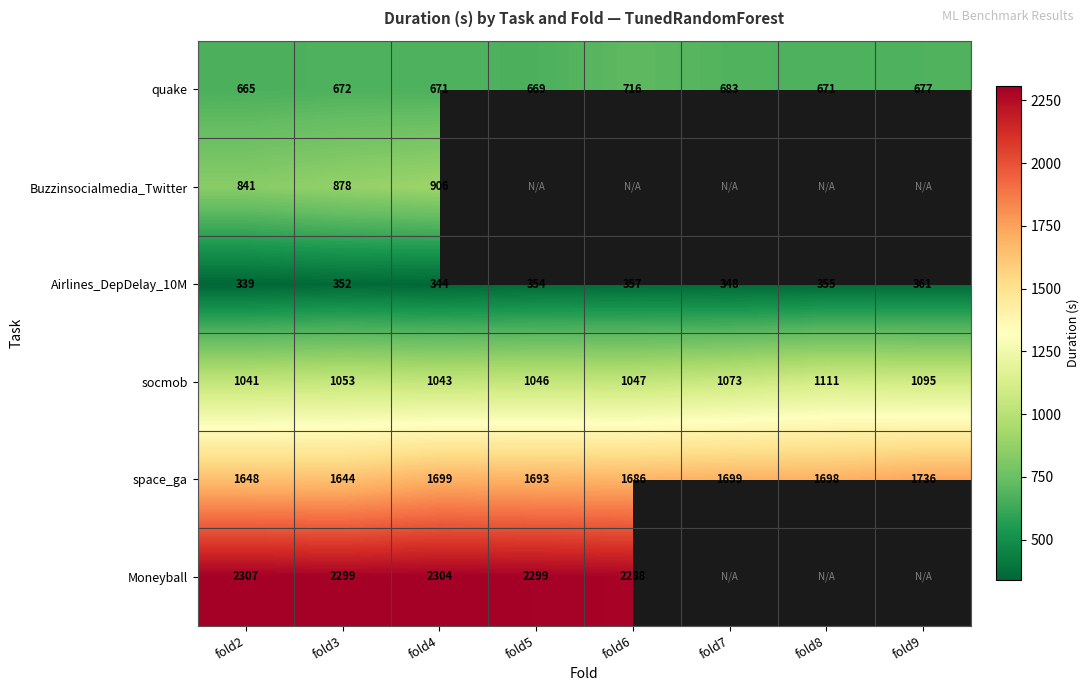

What is the sum of the Airlines_DepDelay_10M values at fold4 and fold5?

698.0